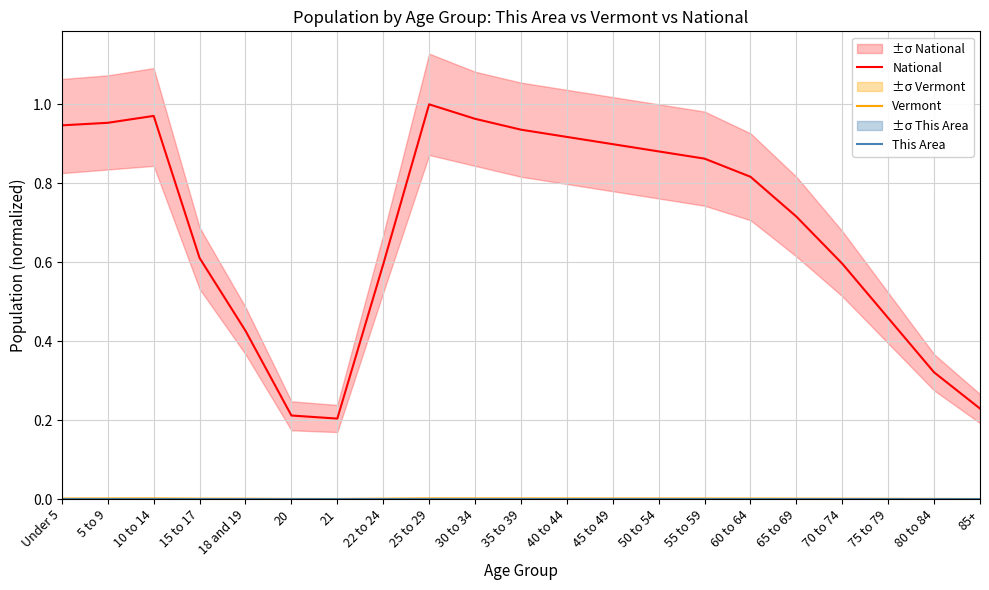

Which series has the largest range (max minus min)?

National